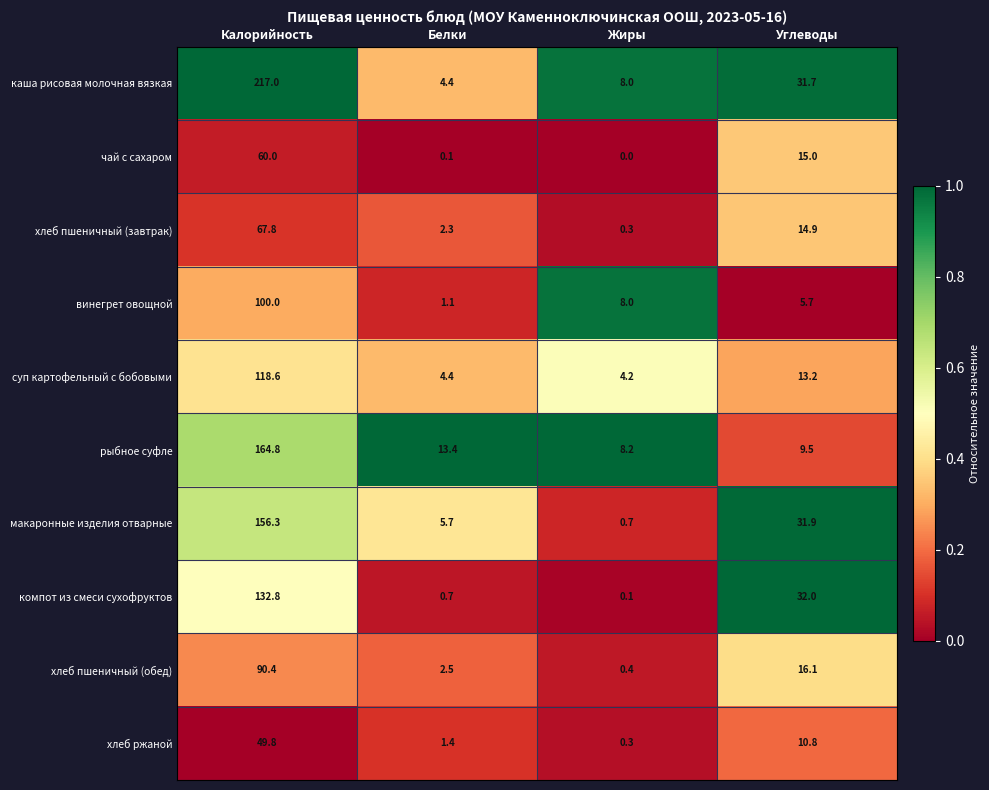

What is the difference between the maximum and minimum values in the хлеб пшеничный (обед) series?

90.0